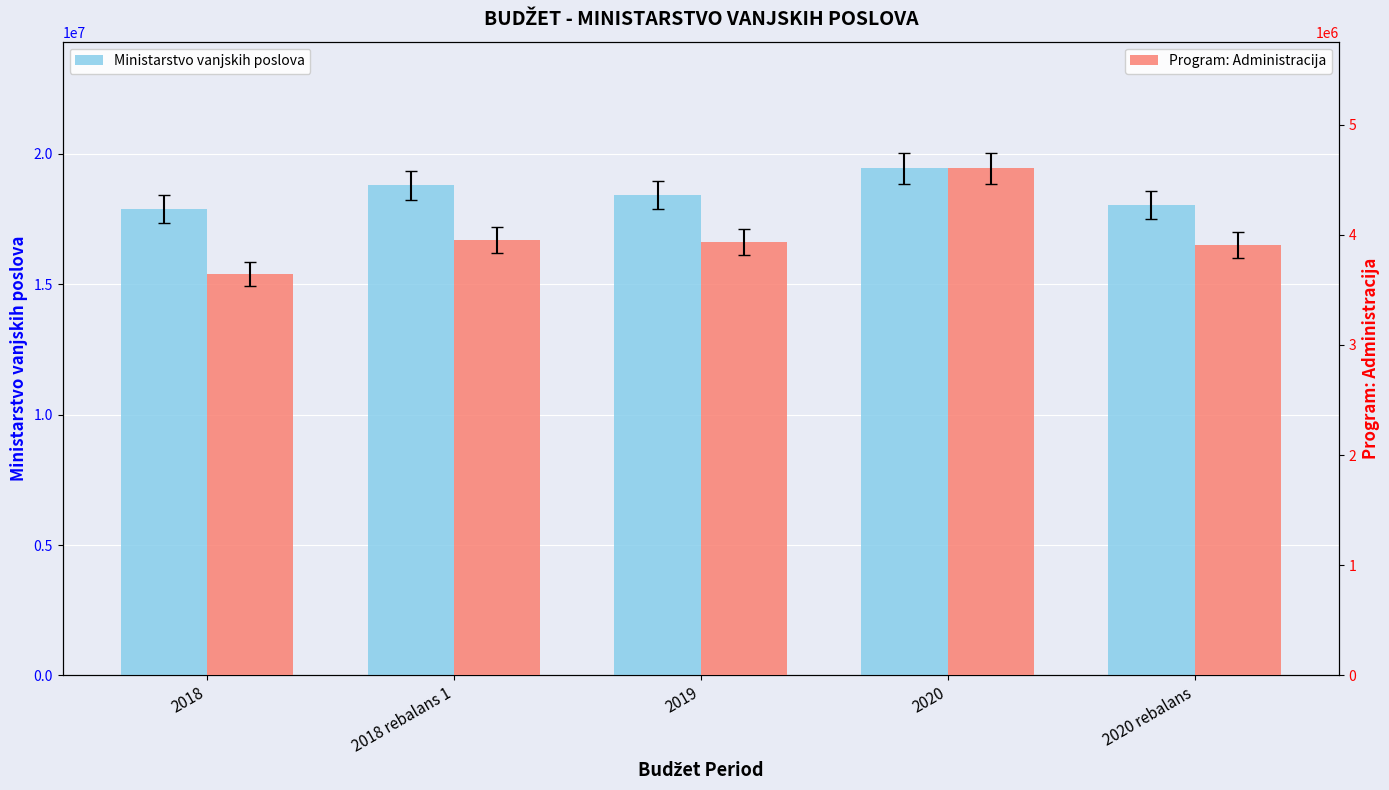

Rank the categories by Program: Administracija value from highest to lowest.

2020, 2018 rebalans 1, 2019, 2020 rebalans, 2018